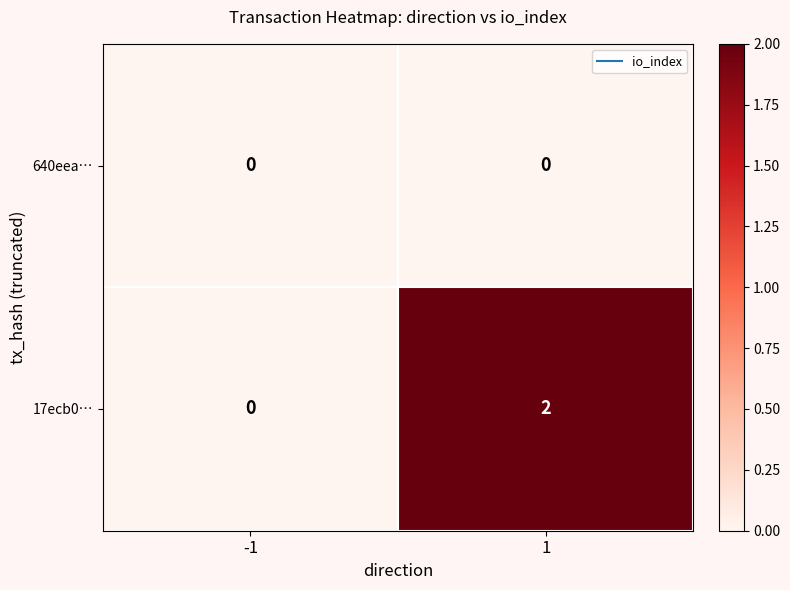

The value of 17ecb0… at 1 is 2. True or false?

True